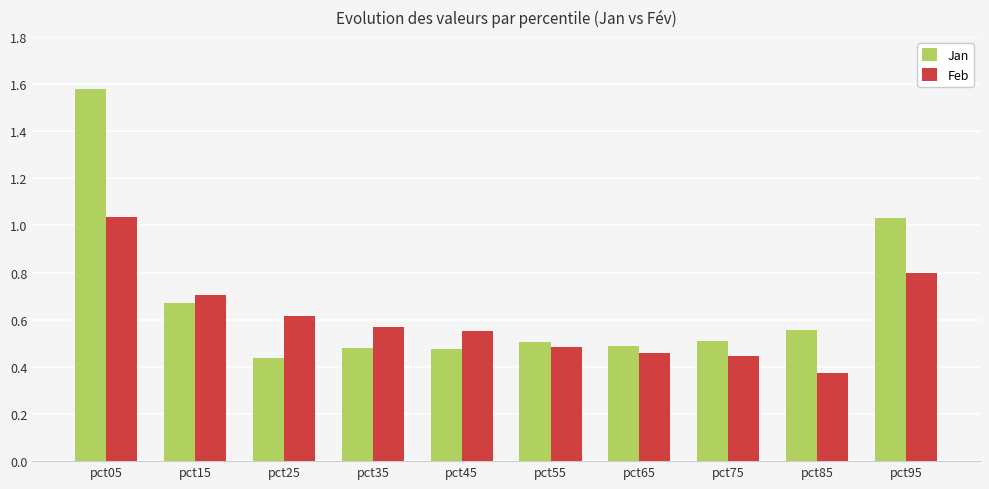

What is the sum of the Jan values at pct55 and pct15?

1.2